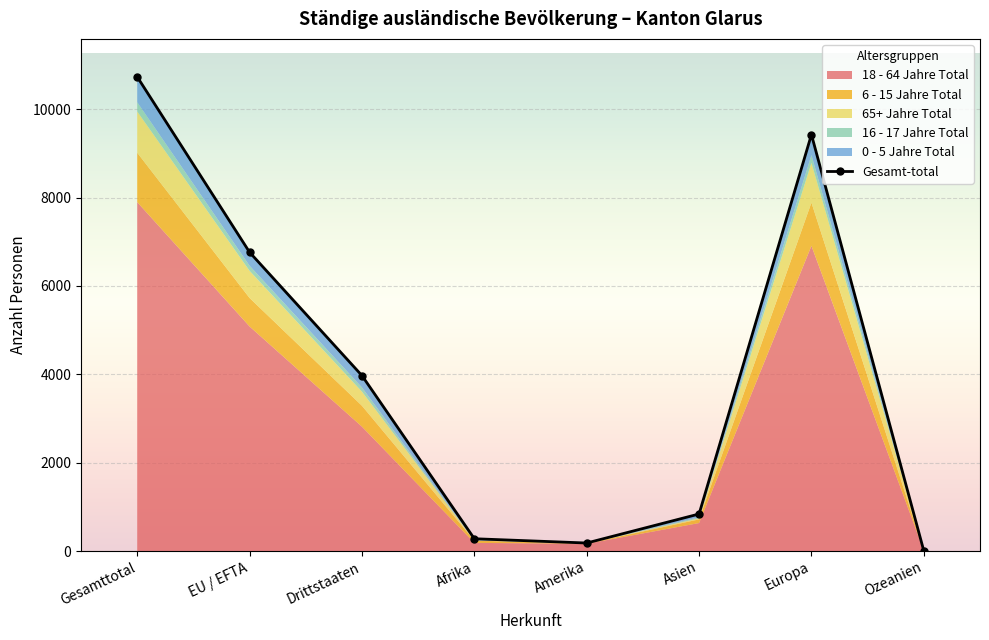

What is the minimum value for Gesamt-total?

3